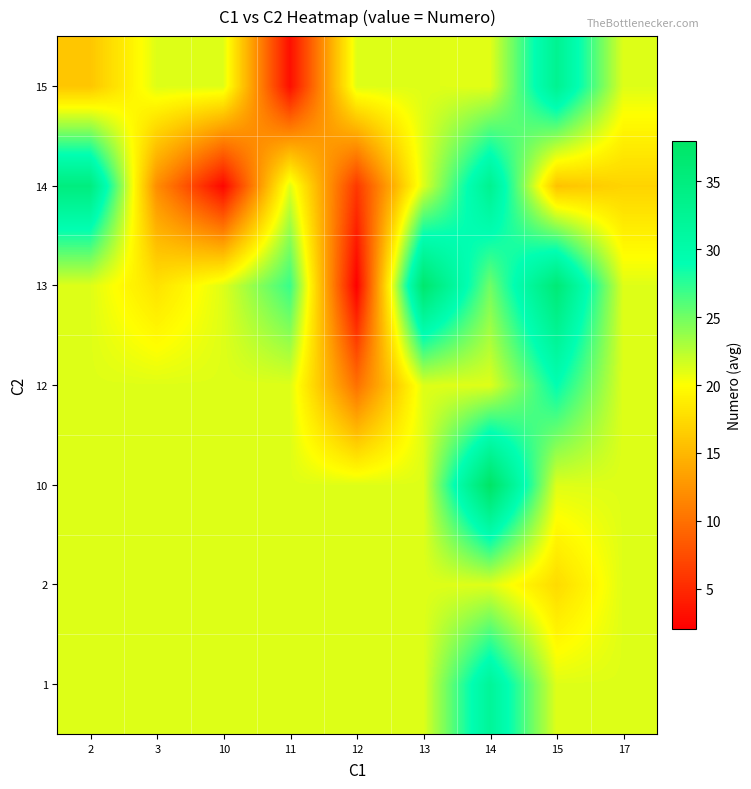

Reading left to right, list all the values displayed in this chart.

1: 2=21.2	3=21.2	10=21.2	11=21.2	12=21.2	13=21.2	14=32.0	15=21.2	17=21.2
2: 2=21.2	3=21.2	10=21.2	11=21.2	12=21.2	13=21.2	14=21.2	15=17.5	17=21.2
10: 2=21.2	3=21.2	10=21.2	11=21.2	12=21.2	13=21.2	14=38.0	15=21.2	17=21.2
12: 2=21.2	3=21.2	10=21.2	11=21.2	12=10.0	13=21.2	14=21.2	15=29.0	17=21.2
13: 2=21.2	3=18.0	10=21.2	11=27.0	12=2.0	13=37.0	14=25.0	15=36.0	17=21.2
14: 2=35.0	3=12.0	10=2.5	11=21.2	12=6.0	13=21.2	14=33.0	15=15.8	17=17.0
15: 2=16.0	3=21.2	10=21.2	11=3.0	12=21.2	13=21.2	14=21.0	15=32.9	17=21.2